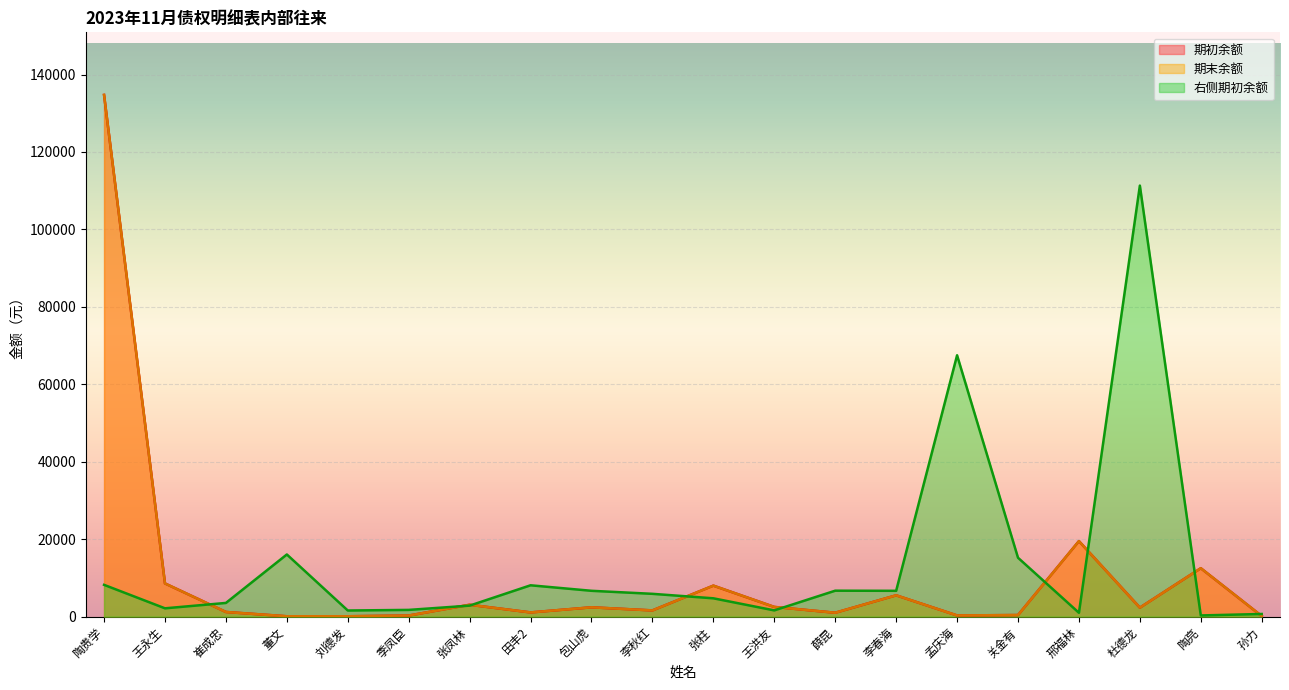

How many data points in 右侧期初余额 are above 5882?

10